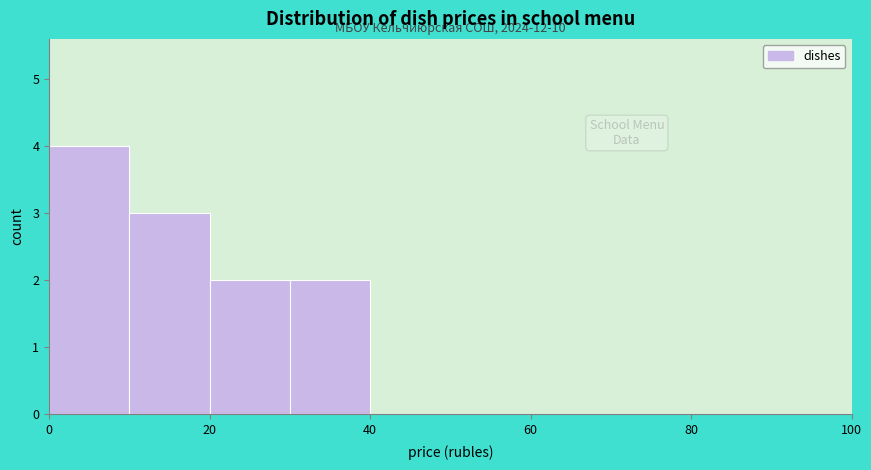

Over which range of the x-axis is the bar tallest?

0 to 10